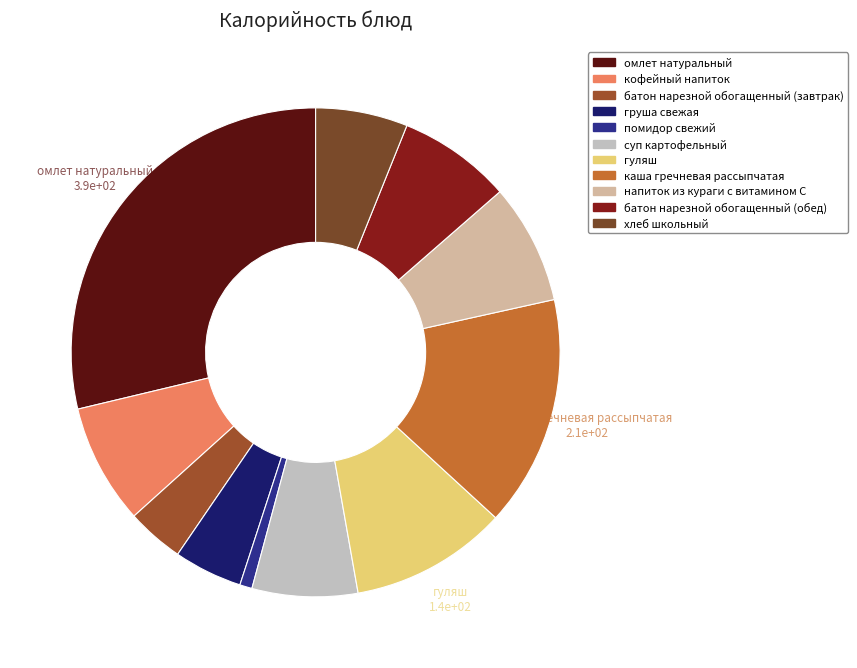

What is the ratio of the value at помидор свежий to the value at гуляш?

0.1